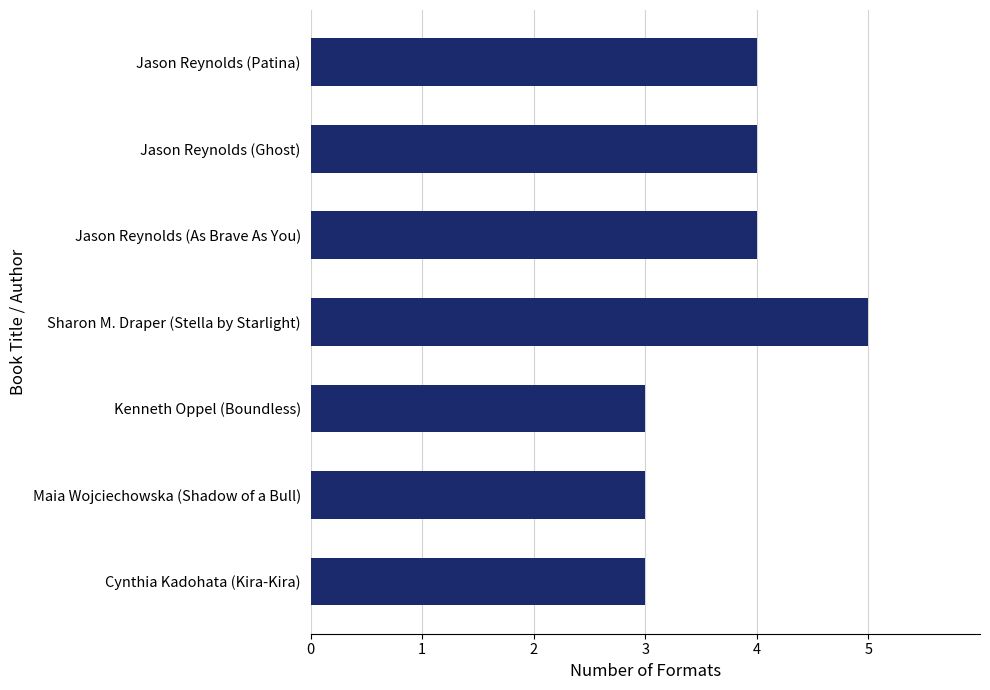

What is the greatest value displayed?

5